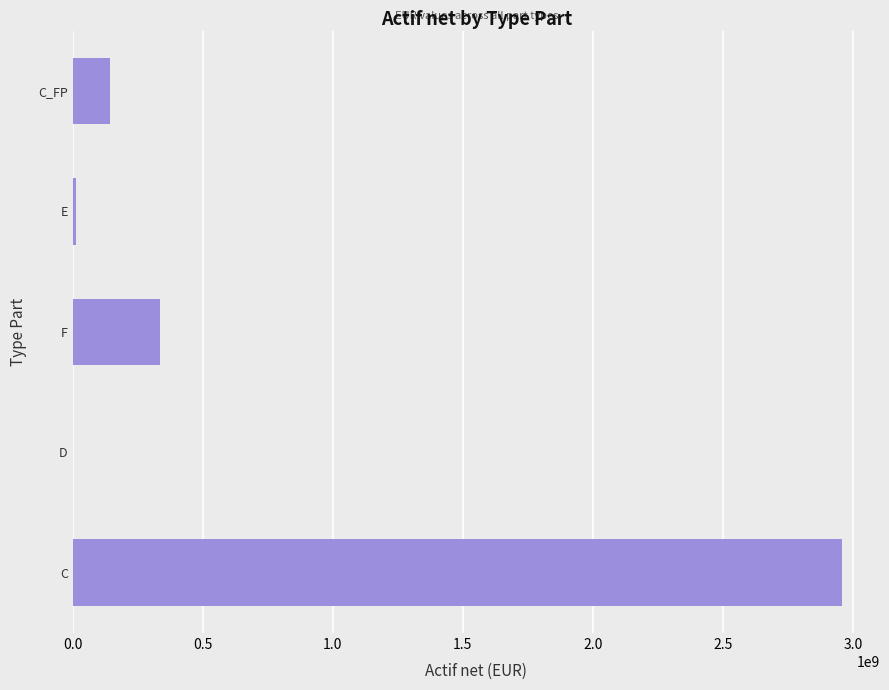

Which has a higher value, F or E?

F